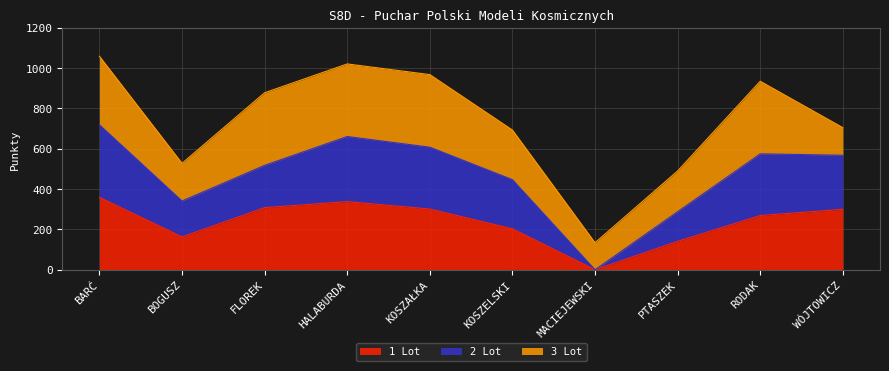

True or false: 1 Lot and 2 Lot intersect in this chart.

False